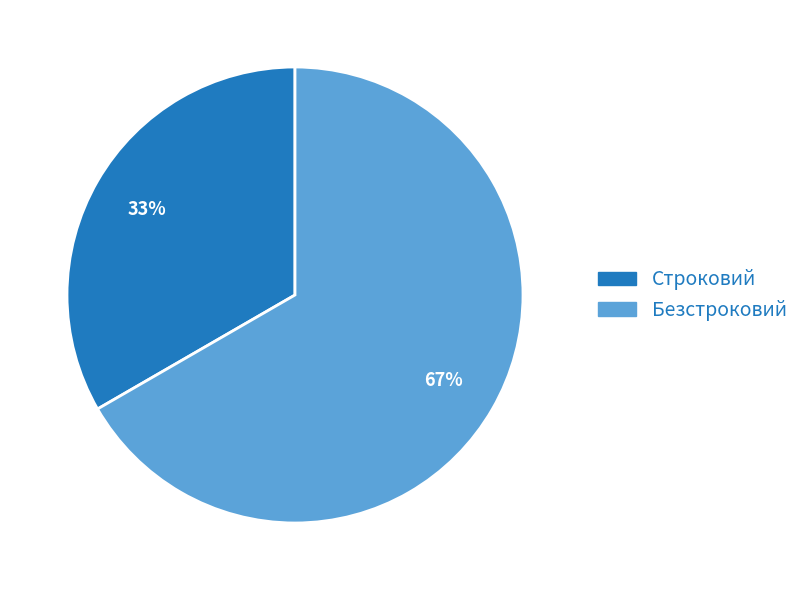

Which slice is the smallest?

Строковий